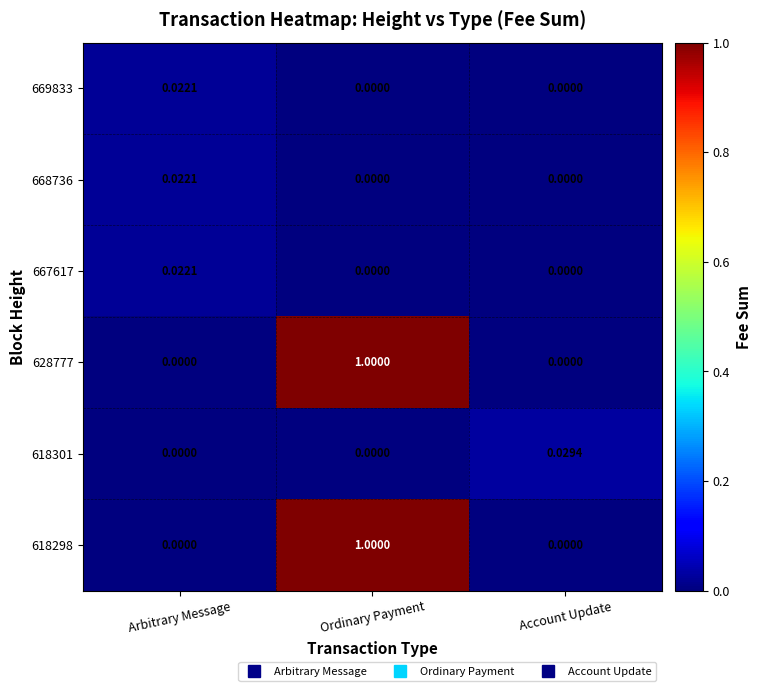

At how many categories does at least one series exceed 0?

3